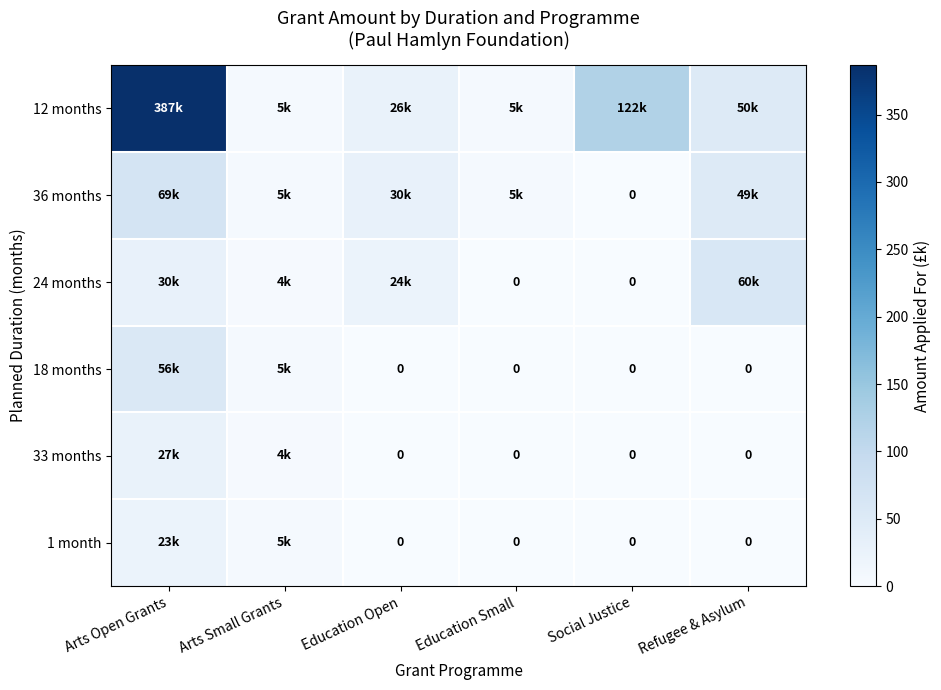

The 18 months series shows 5.0 at Arts Small Grants. True or false?

True